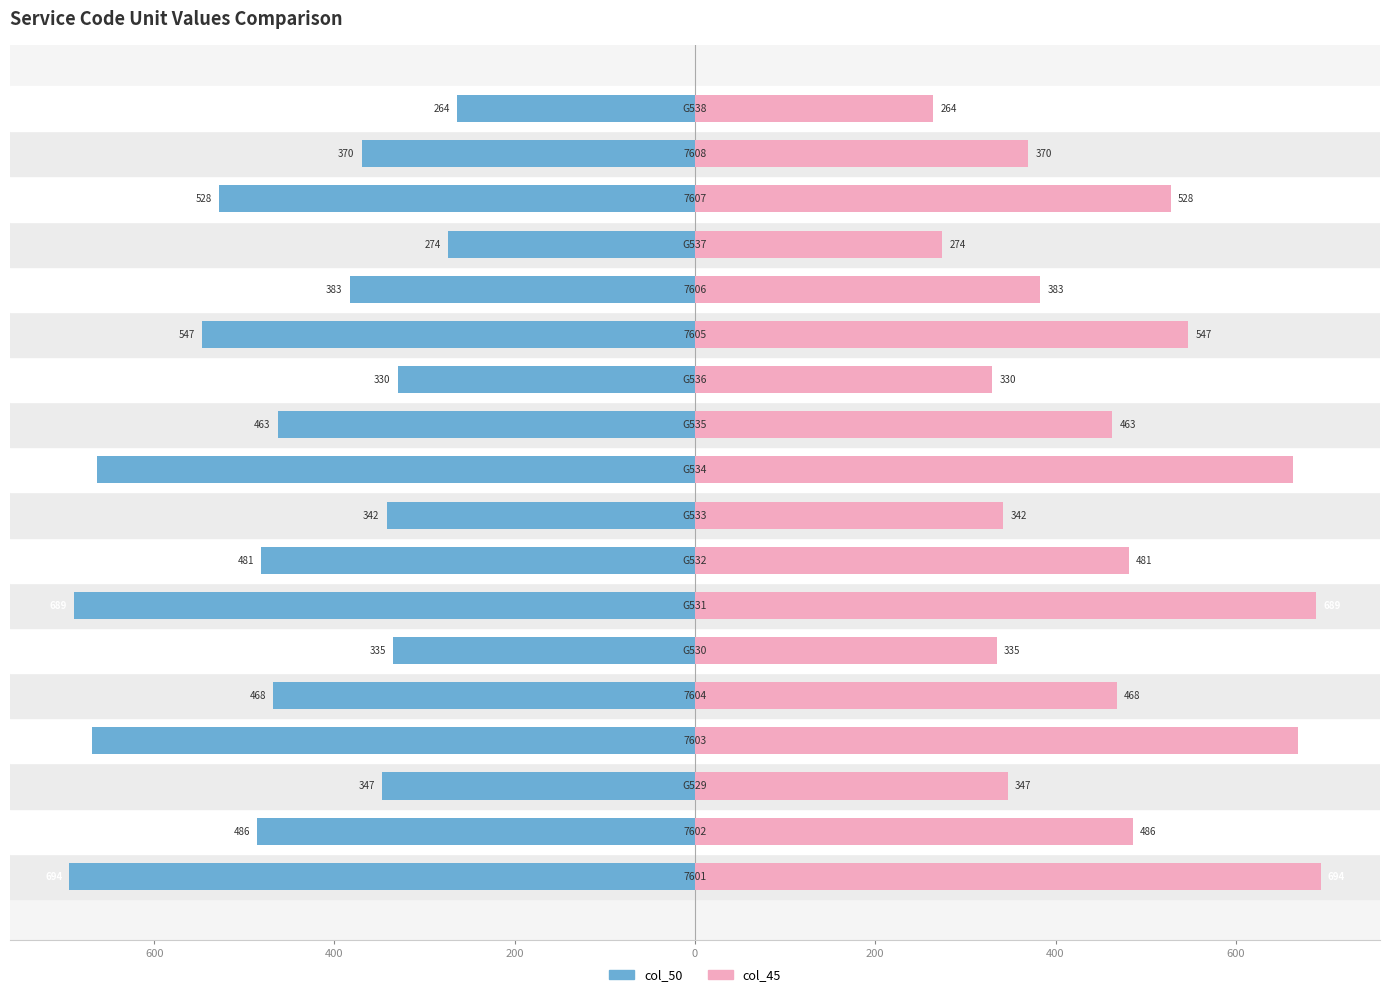

Rank the series at 7 from lowest to highest value.

col_50, col_45